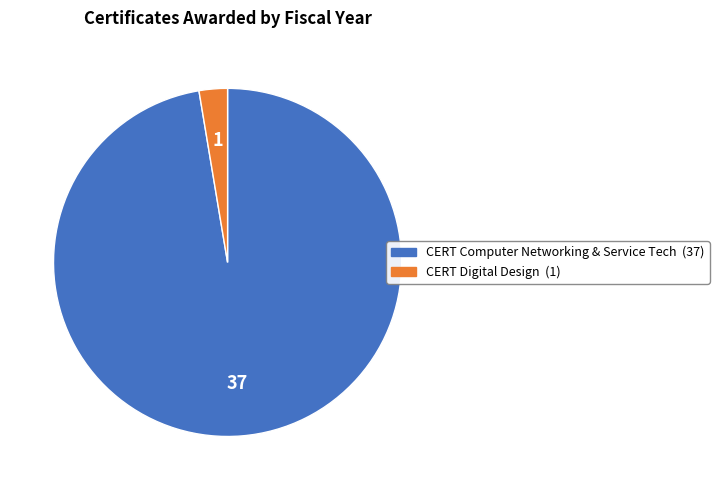

Does any single category account for the majority?

Yes